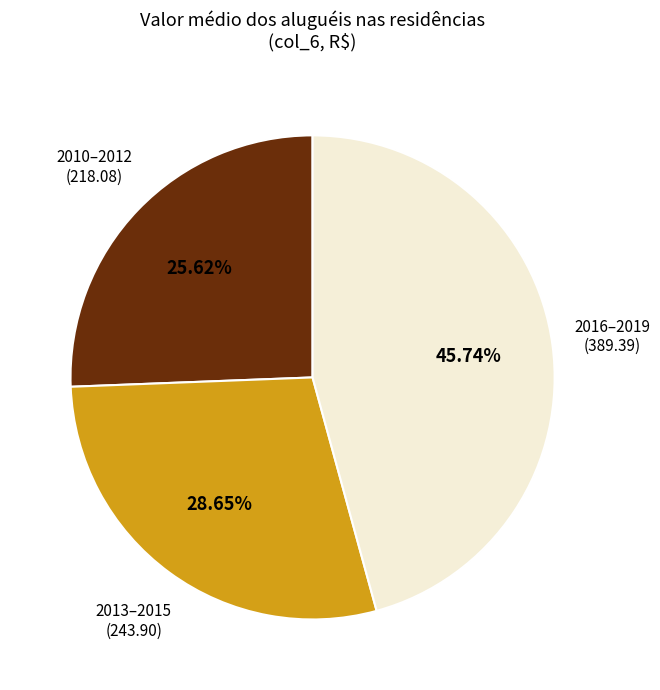

What is the ratio of the value at 2010–2012 to the value at 2013–2015?

0.9